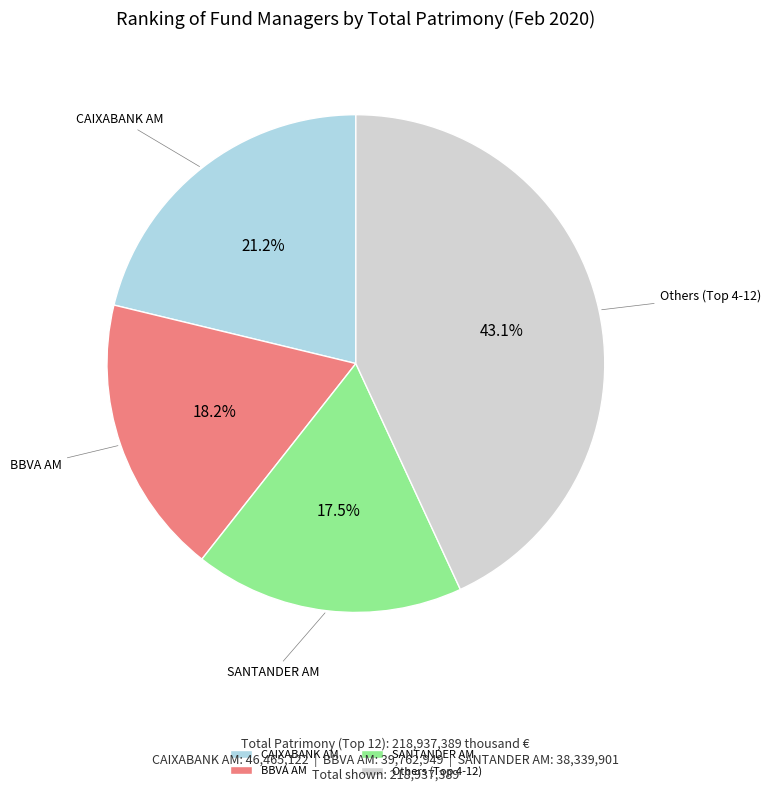

Which has a higher value, BBVA AM or CAIXABANK AM?

CAIXABANK AM